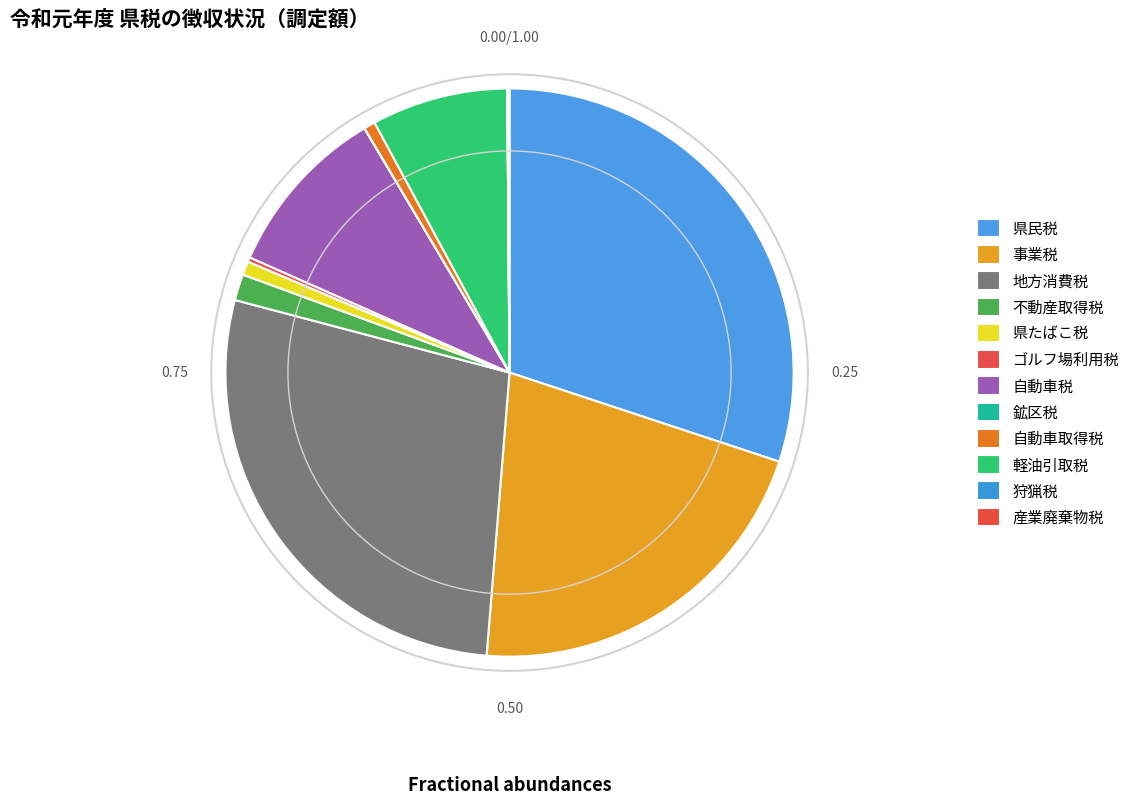

The 県民税 slice represents 38% of the pie. True or false?

False